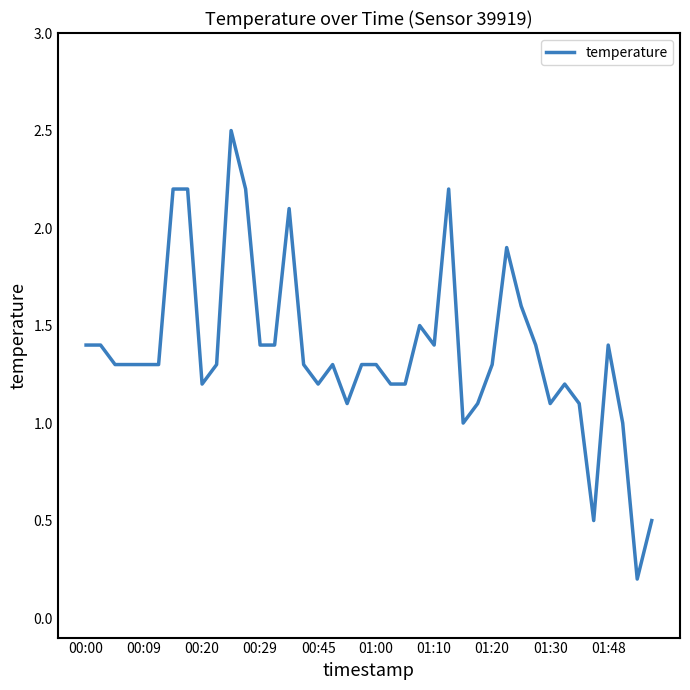

What is the difference between the maximum and minimum values?

2.3